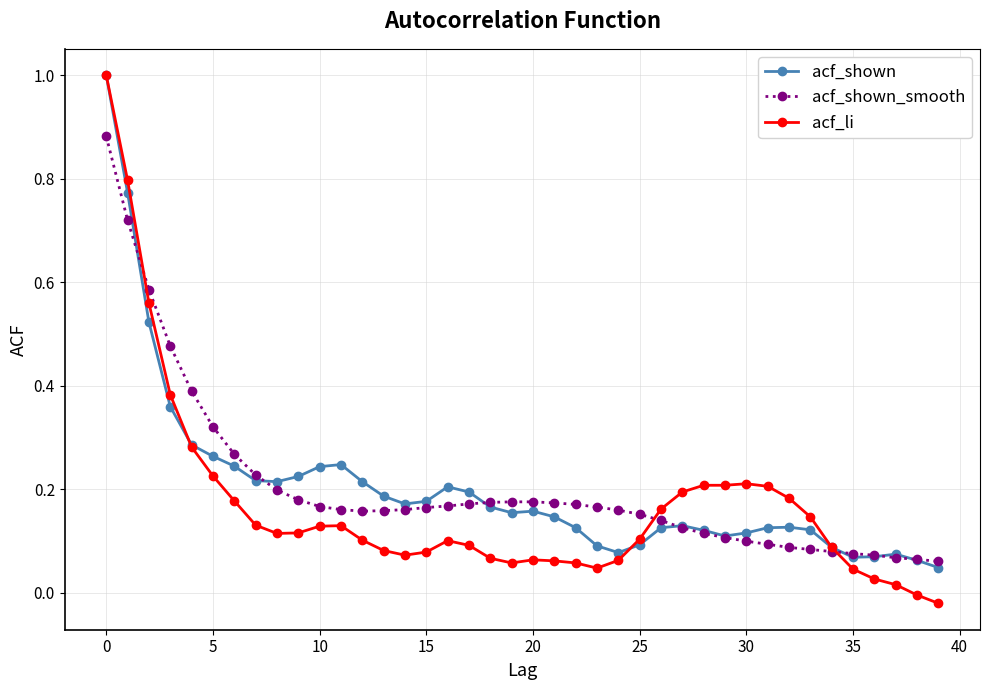

What is the highest value of the acf_shown series?

1.0